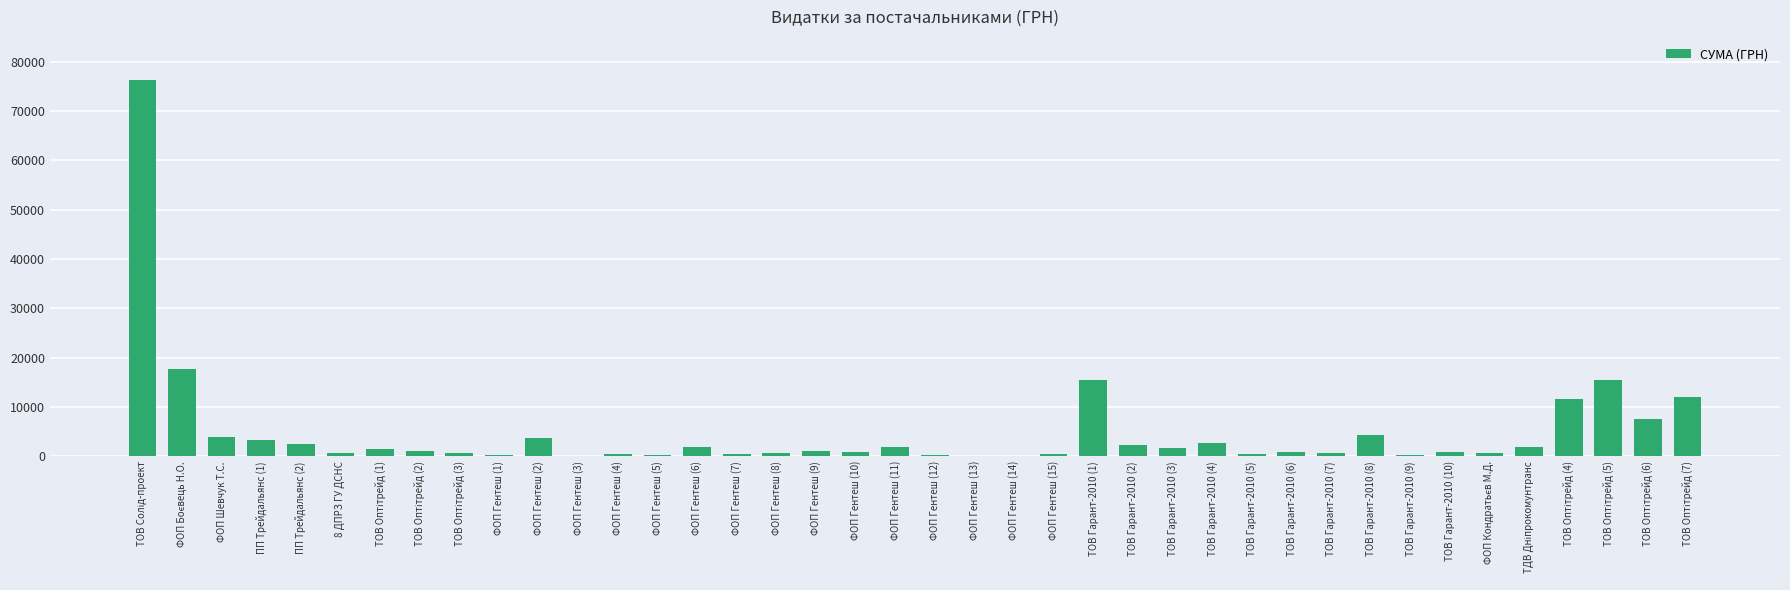

What is the change in value from ФОП Гентеш (2) to ТОВ Гарант-2010 (1)?

+11603.0